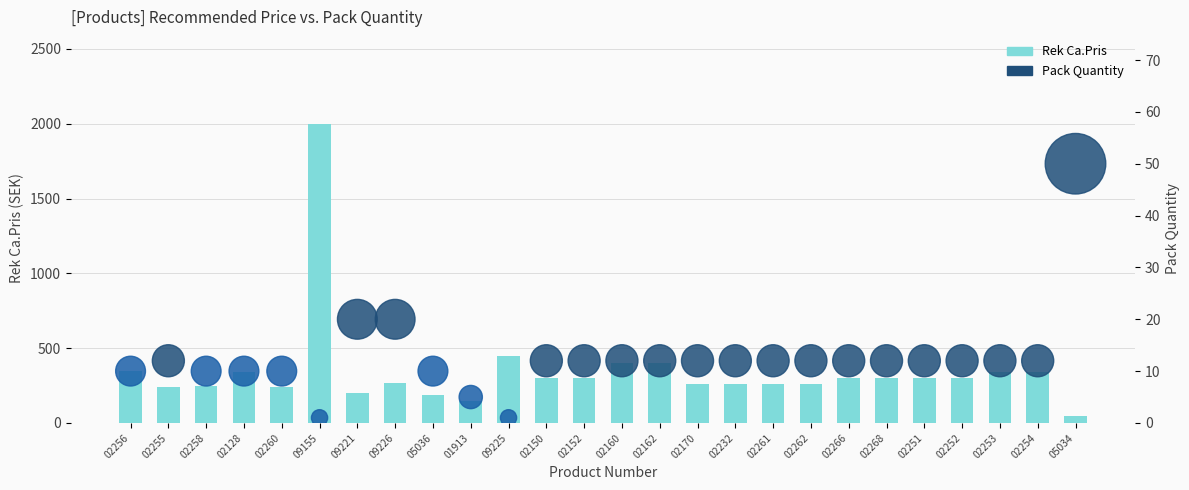

At which category is the sum across all series the highest?

09155